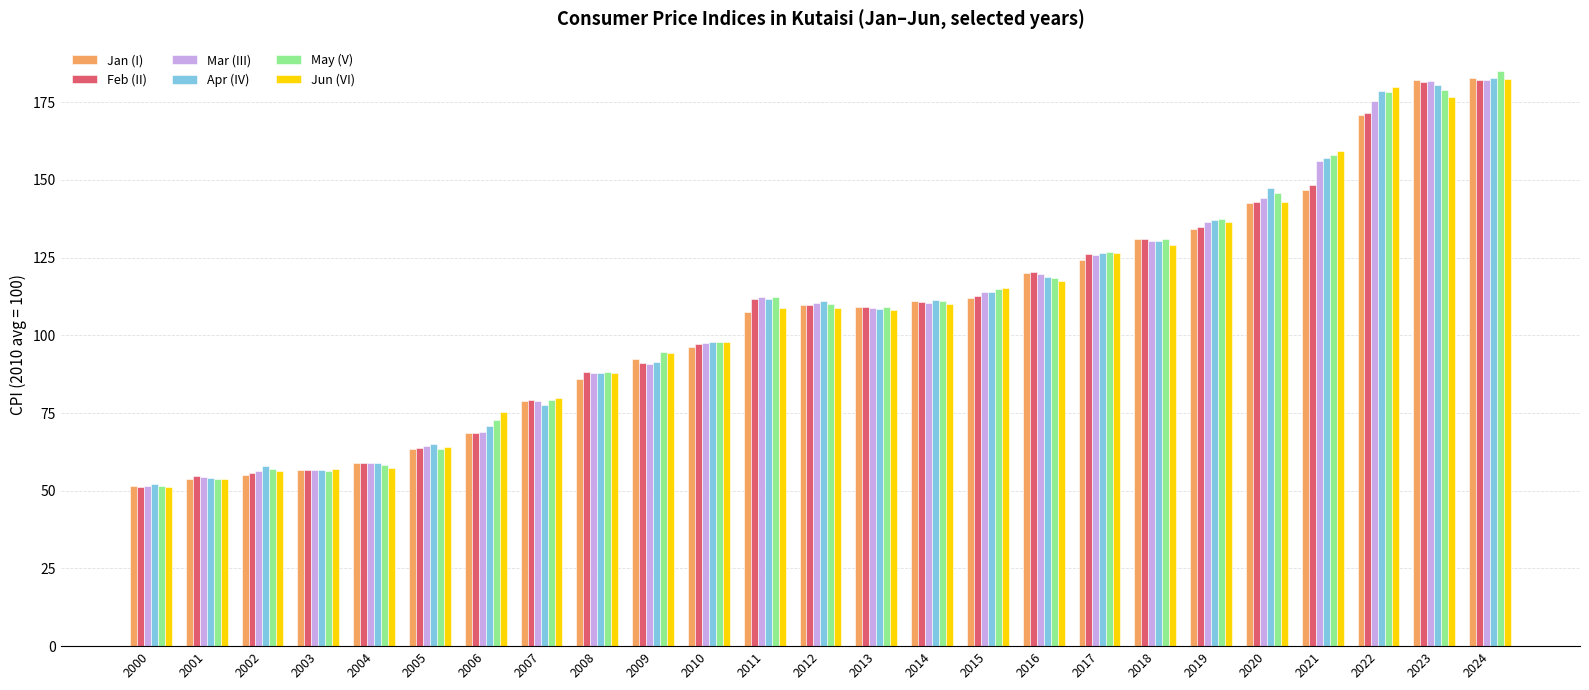

How many groups of bars are there?

25